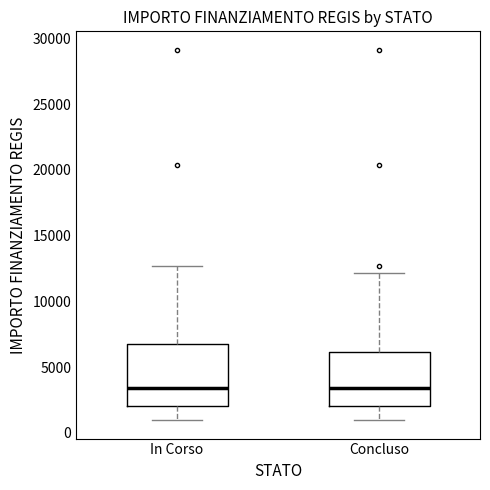

Reading left to right, read every box against the y-axis: the position of its median line, the range the box covers, and the ends of its whiskers. The values are not printed on the chart, so give them approximately, as read against the axis.

In Corso: median 3500, box 2000 to 7000, whiskers 1000 to 12500
Concluso: median 3500, box 2000 to 6000, whiskers 1000 to 12000